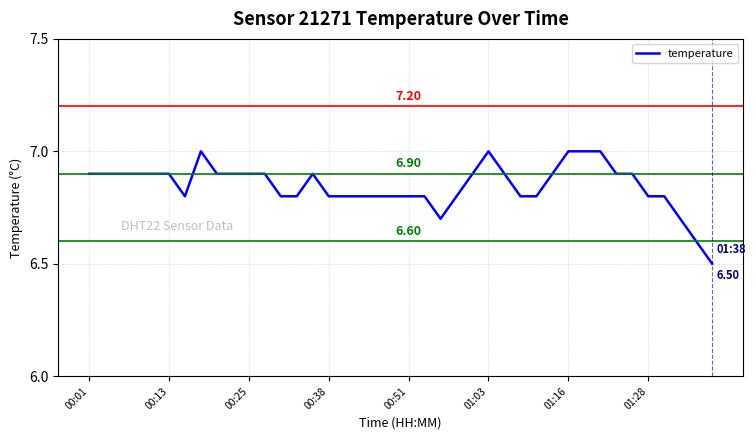

Is this an area chart (filled region under the line)?

No